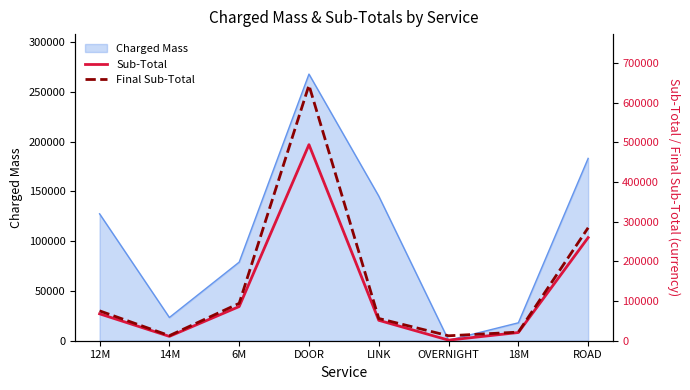

In Final Sub-Total, how many points are higher than both neighbors (excluding endpoints)?

1